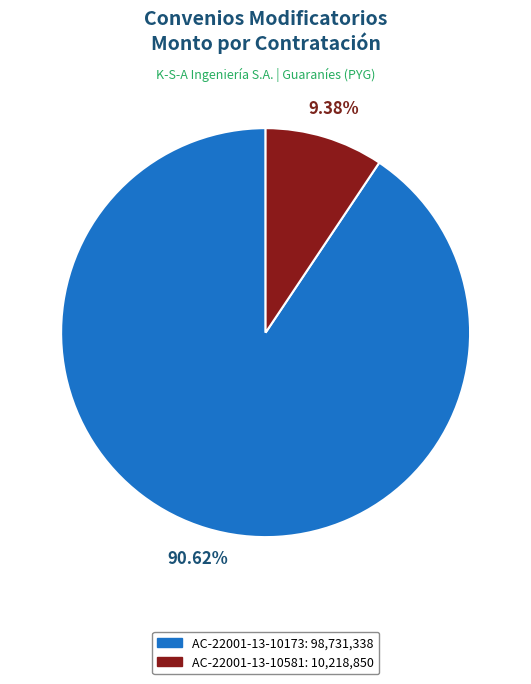

Which category has the smallest portion of the pie?

Ampliación de Monto (AC-22001-13-10581)